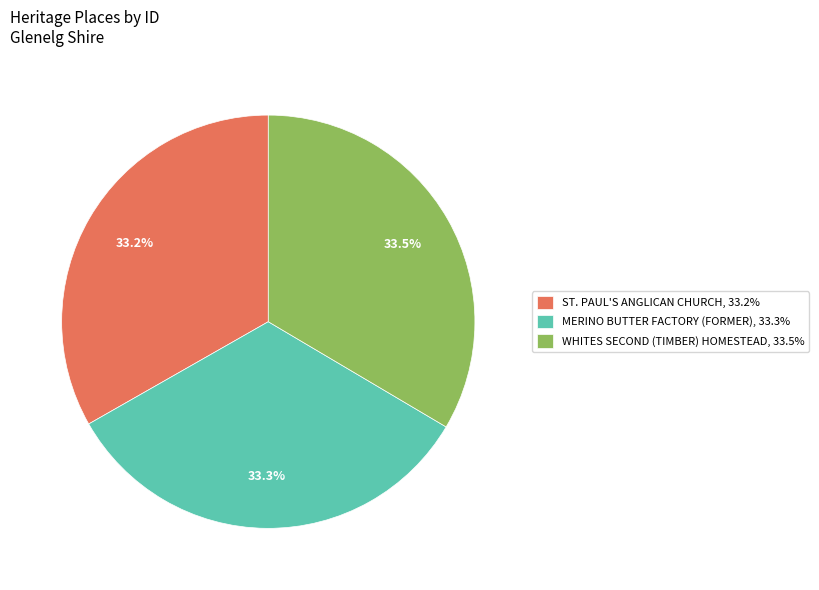

How many segments does this pie chart have?

3